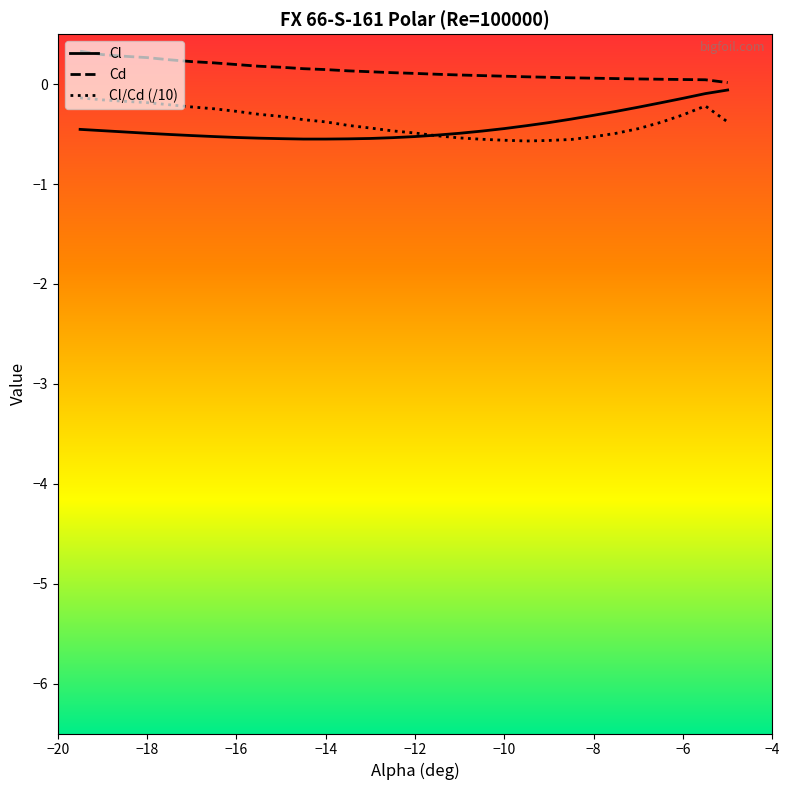

Rank the series by their maximum value, from highest to lowest.

Cd, Cl, Cl/Cd (/10)